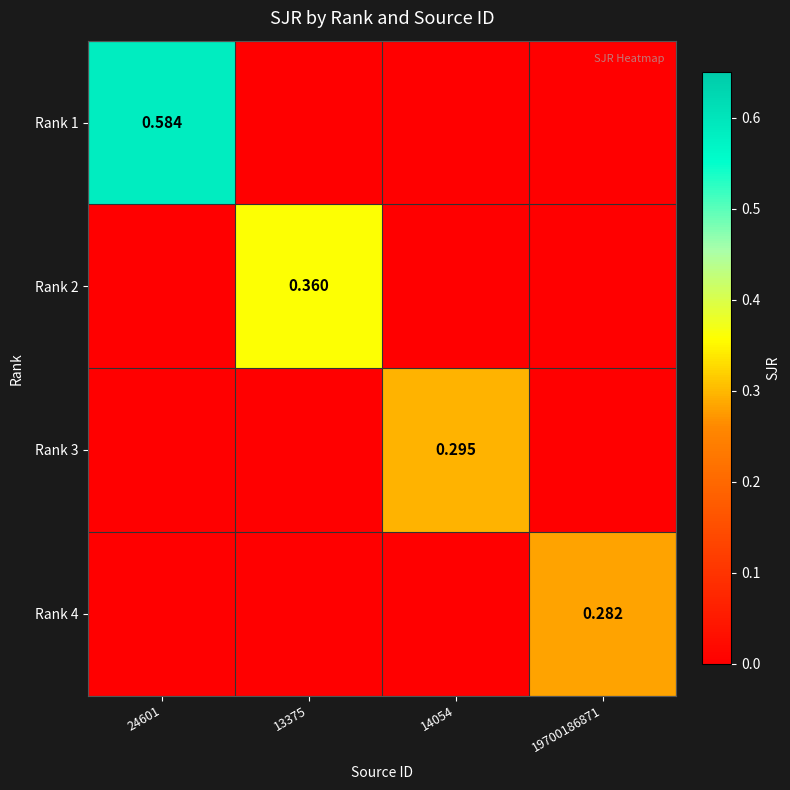

Is it true that Rank 4 equals 0.5 at 19700186871?

False